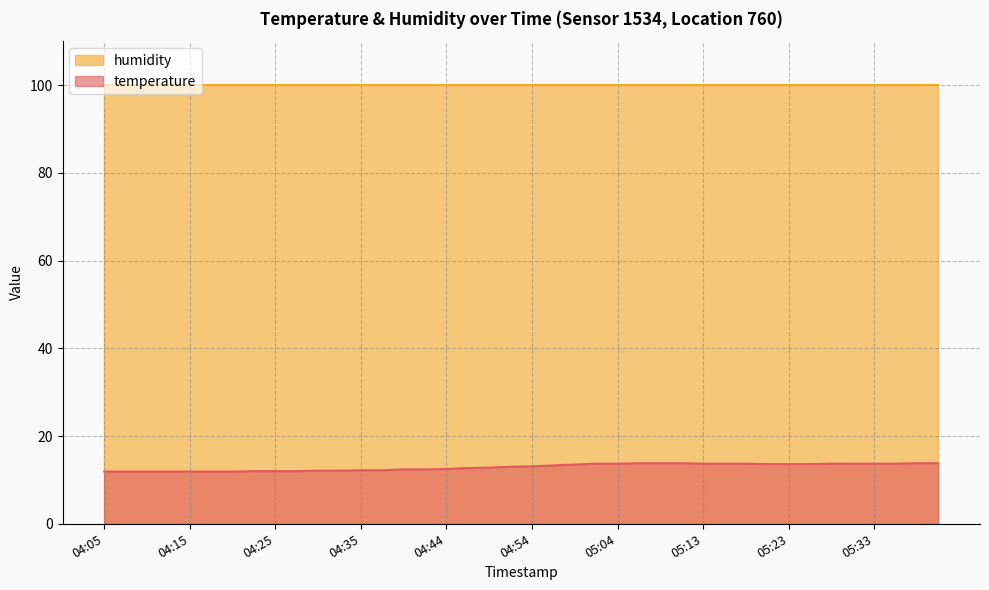

How many lines are shown in the chart?

2